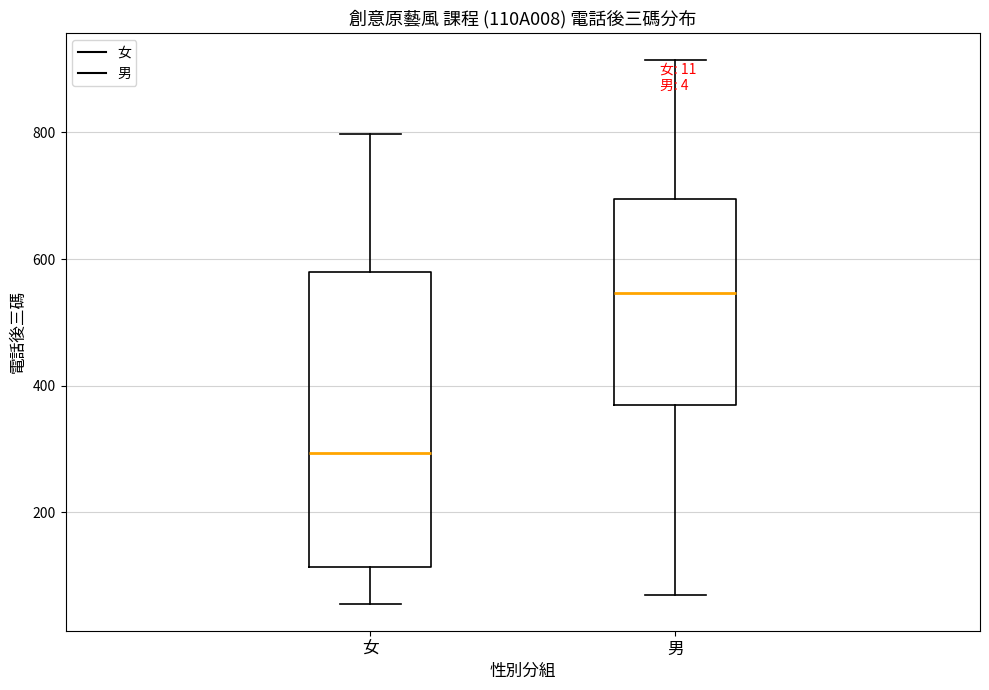

Reading left to right, read every box against the y-axis: the position of its median line, the range the box covers, and the ends of its whiskers. The values are not printed on the chart, so give them approximately, as read against the axis.

女: median 300, box 120 to 580, whiskers 60 to 800
男: median 540, box 360 to 700, whiskers 60 to 920